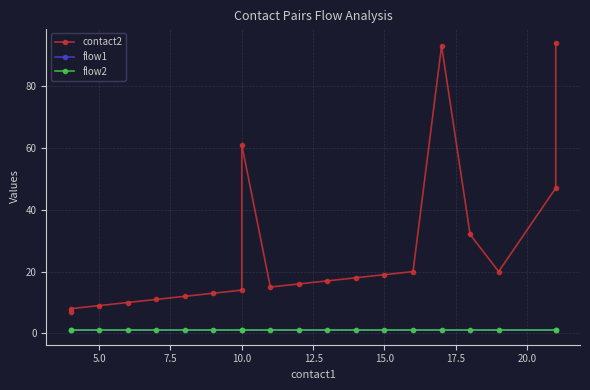

The flow2 series shows 1 at 2.5. True or false?

False